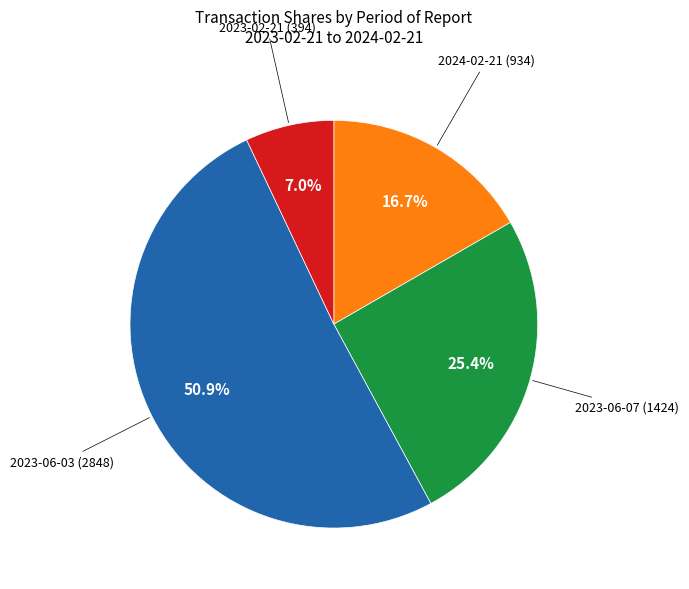

Approximately how many times larger is the value at 2024-02-21 (934) compared to 2023-02-21 (394)?

2.4